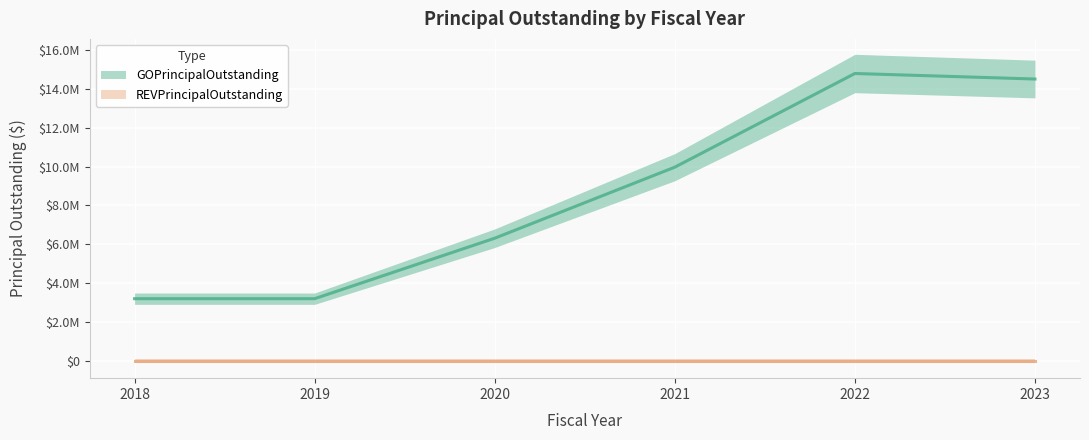

The chart shows a value of 9975000 at 2021. True or false?

True